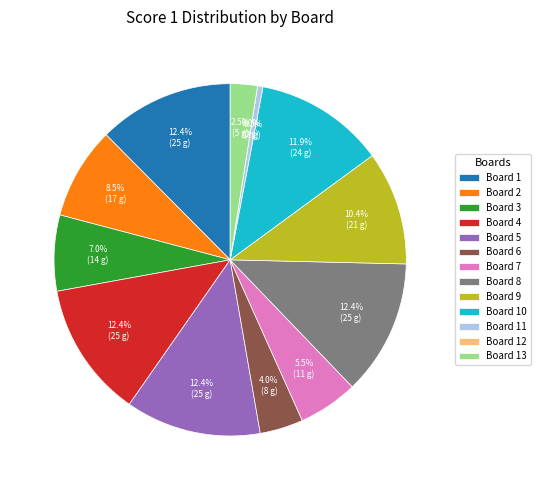

Is there any slice that represents more than half of the pie?

No